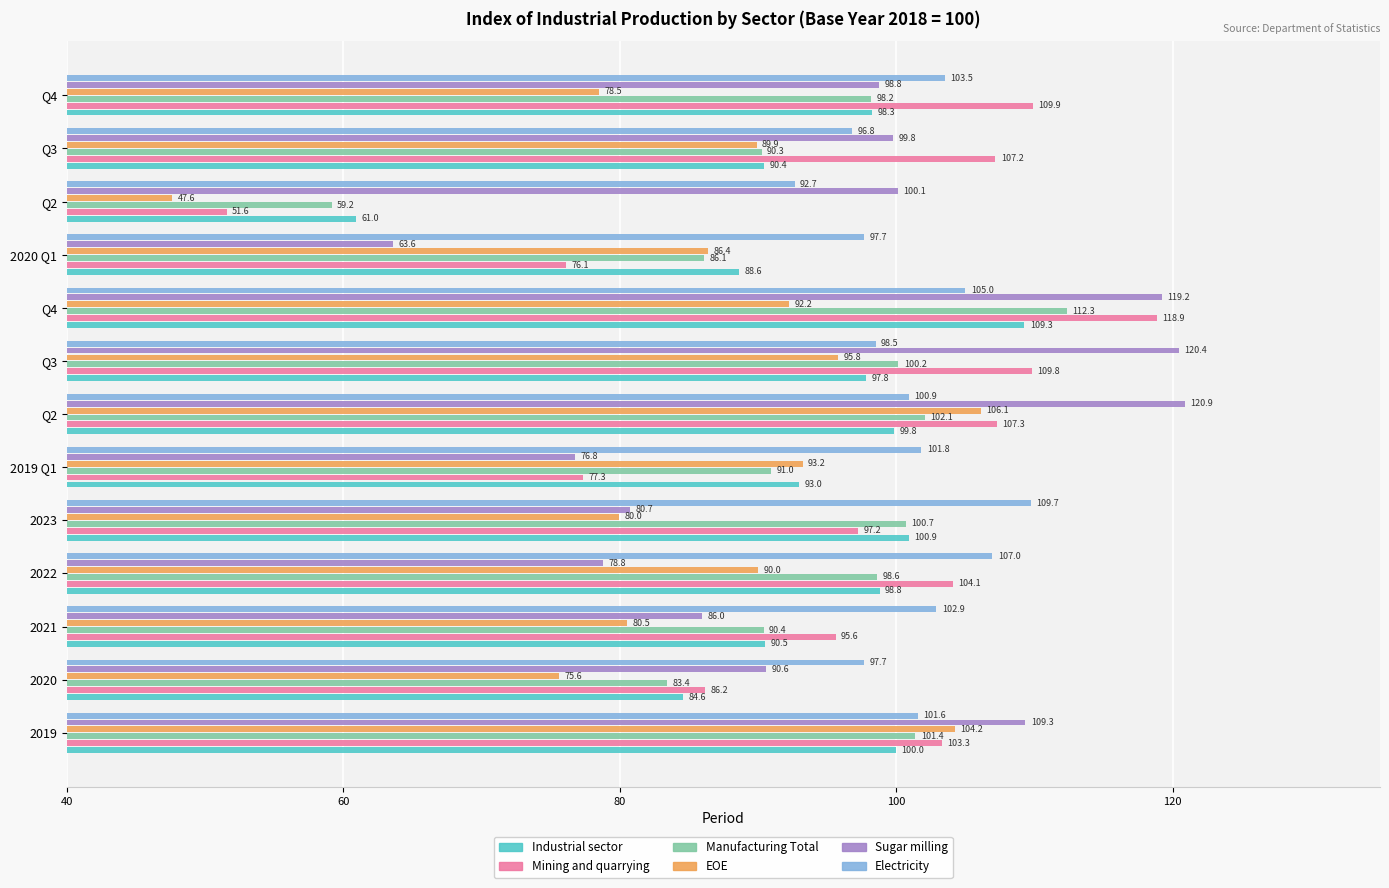

What is the minimum value for EOE?

47.6